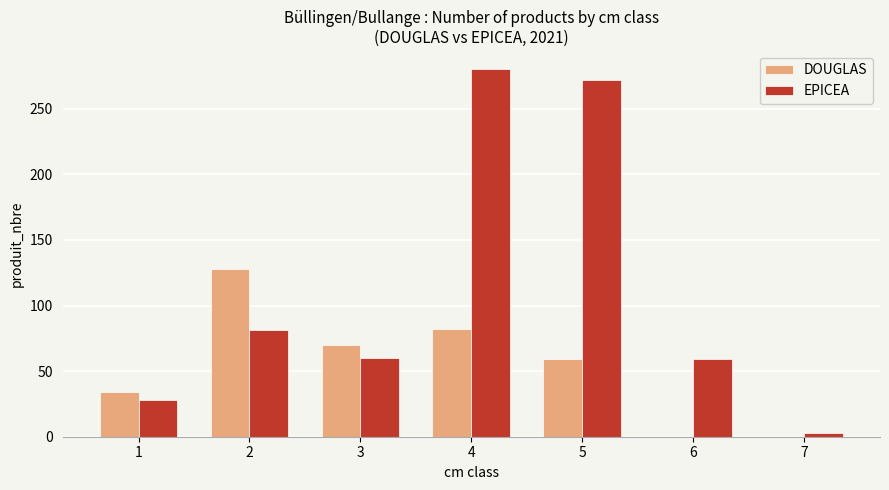

Which series changed the most between 1 and 4?

EPICEA